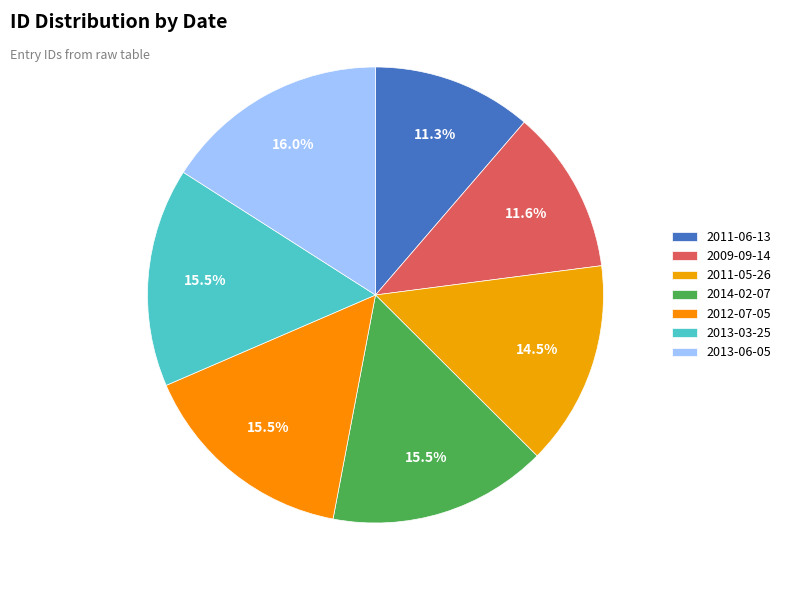

Does 2011-05-26 represent more than half of the total?

No